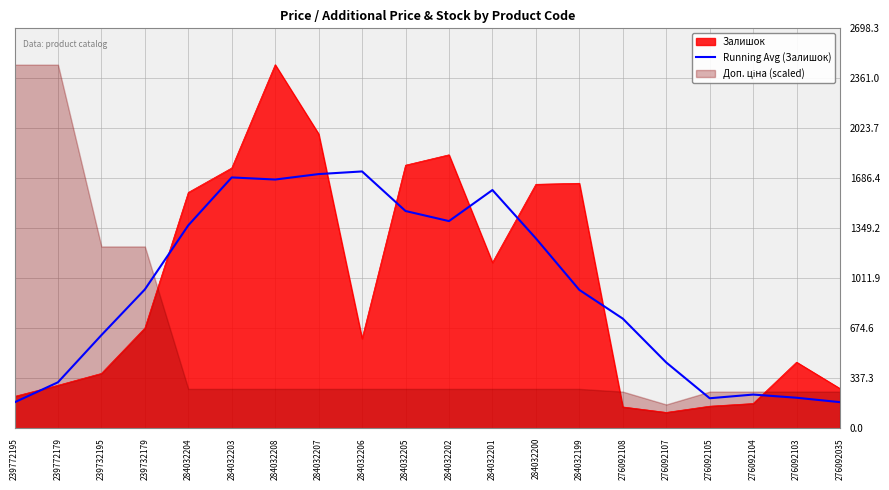

Where does the data first go above 936?

239732179